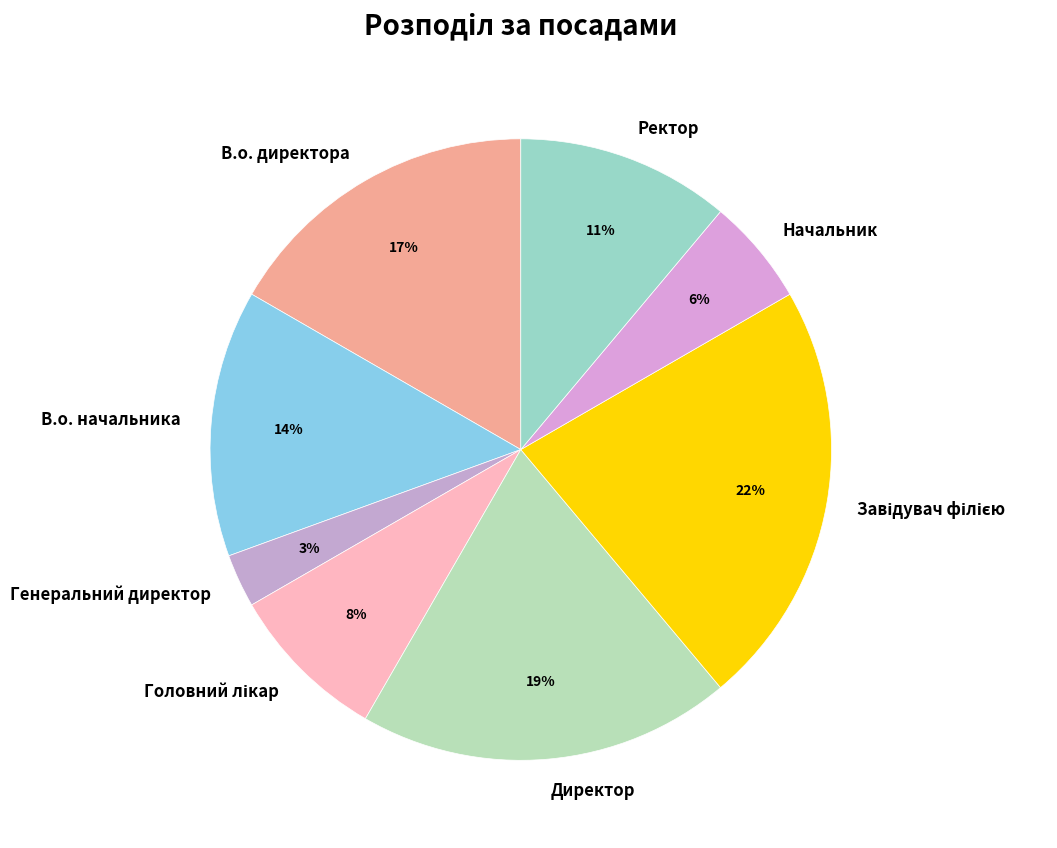

To the nearest percent, what percentage of the pie is Начальник?

6%